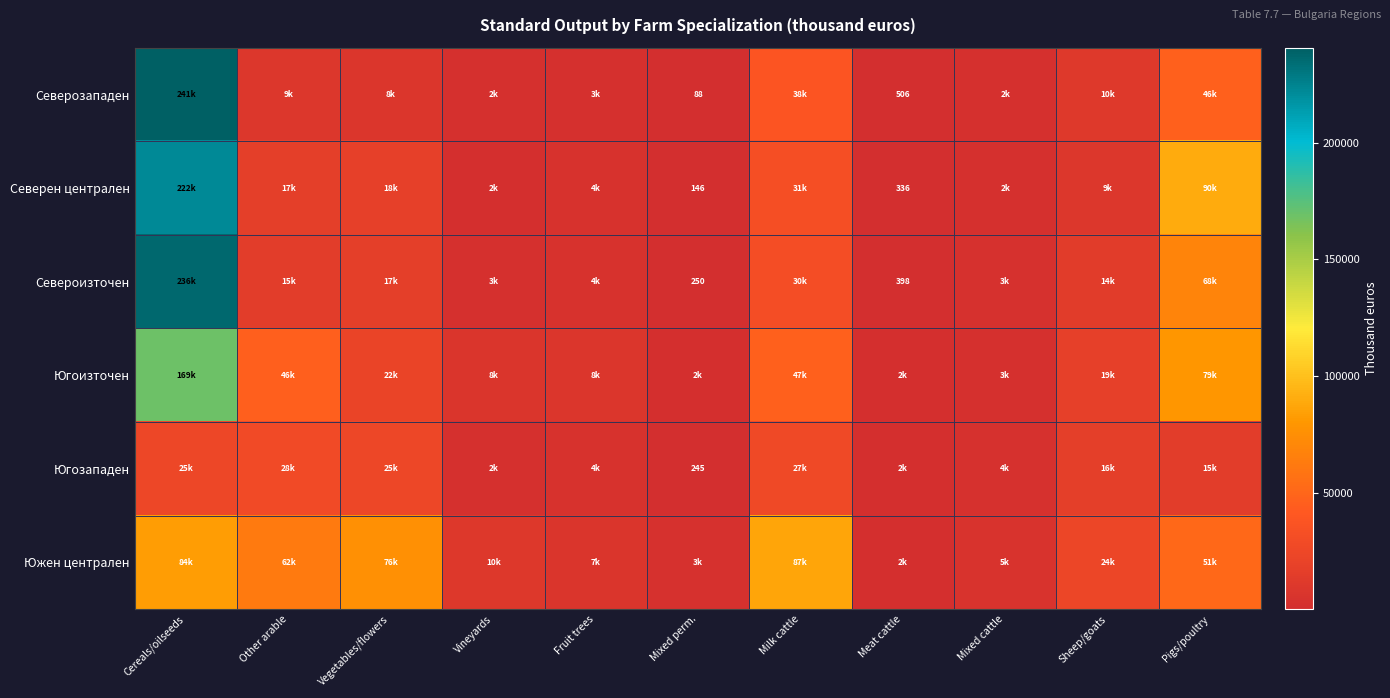

True or false: Североизточен has a value of 250.0 at Mixed perm..

True